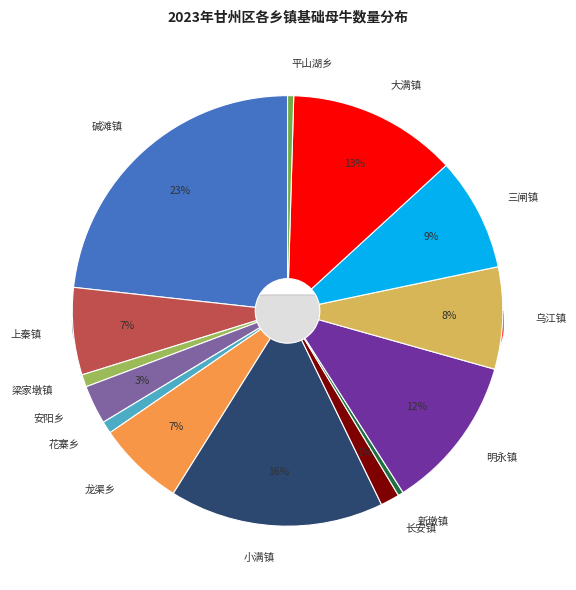

Is it true that 长安镇 is 11% of the pie?

False